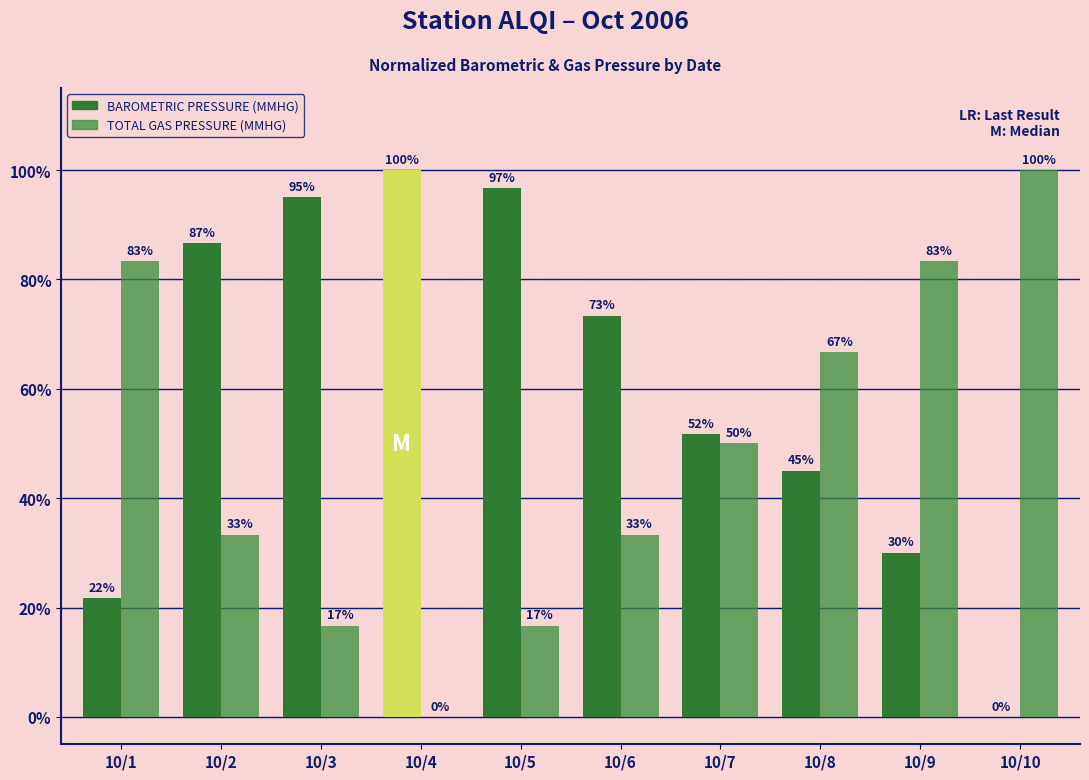

Rank the categories by TOTAL GAS PRESSURE (MMHG) value from lowest to highest.

10/4, 10/3, 10/5, 10/2, 10/6, 10/7, 10/8, 10/1, 10/9, 10/10